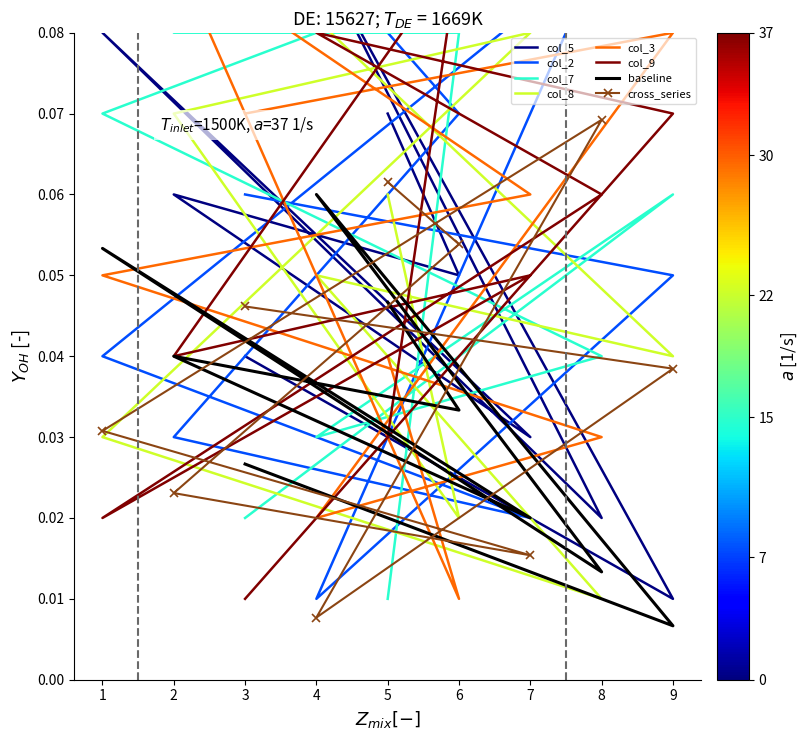

Reading left to right, what are all the values shown in this chart?

col_5: 3=0.0	9=0.0	4=0.1	8=0.0	1=0.1	7=0.0	2=0.1	6=0.1	5=0.1
col_2: 3=0.1	9=0.1	4=0.0	8=0.1	1=0.0	7=0.0	2=0.0	6=0.1	5=0.1
col_7: 3=0.0	9=0.1	4=0.0	8=0.0	1=0.1	7=0.1	2=0.1	6=0.1	5=0.0
col_8: 3=0.1	9=0.0	4=0.1	8=0.0	1=0.0	7=0.1	2=0.1	6=0.0	5=0.1
col_3: 3=0.1	9=0.1	4=0.0	8=0.0	1=0.1	7=0.1	2=0.1	6=0.0	5=0.0
col_9: 3=0.0	9=0.1	4=0.1	8=0.1	1=0.0	7=0.1	2=0.0	6=0.1	5=0.0